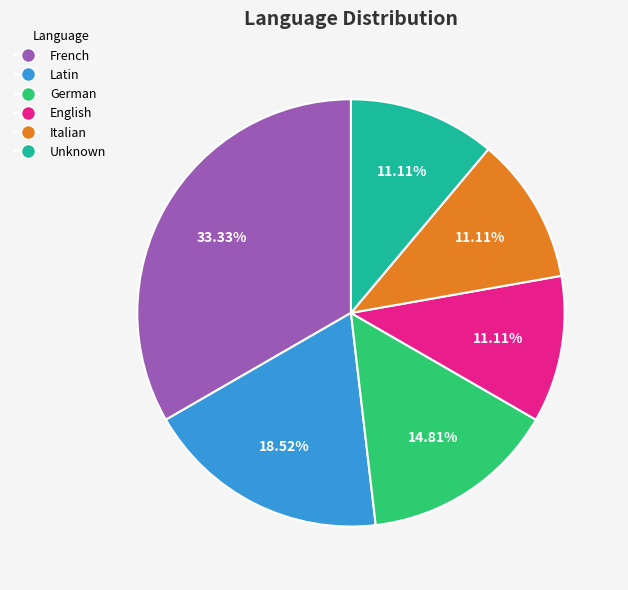

Does any single category account for the majority?

No